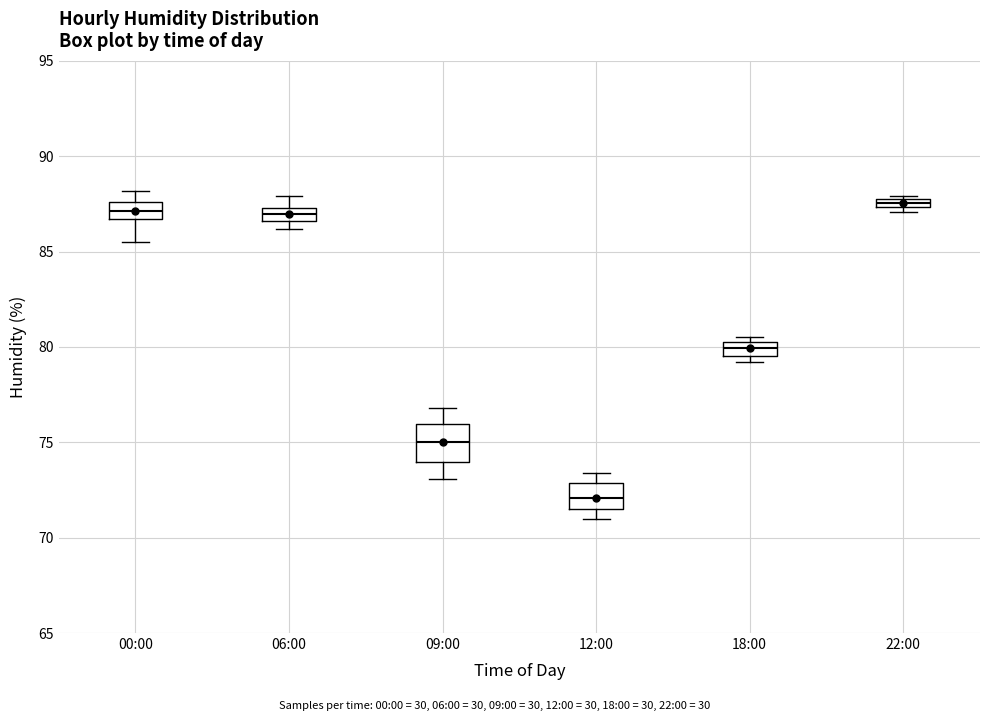

Which box is the tallest, from its lower edge to its upper edge?

09:00